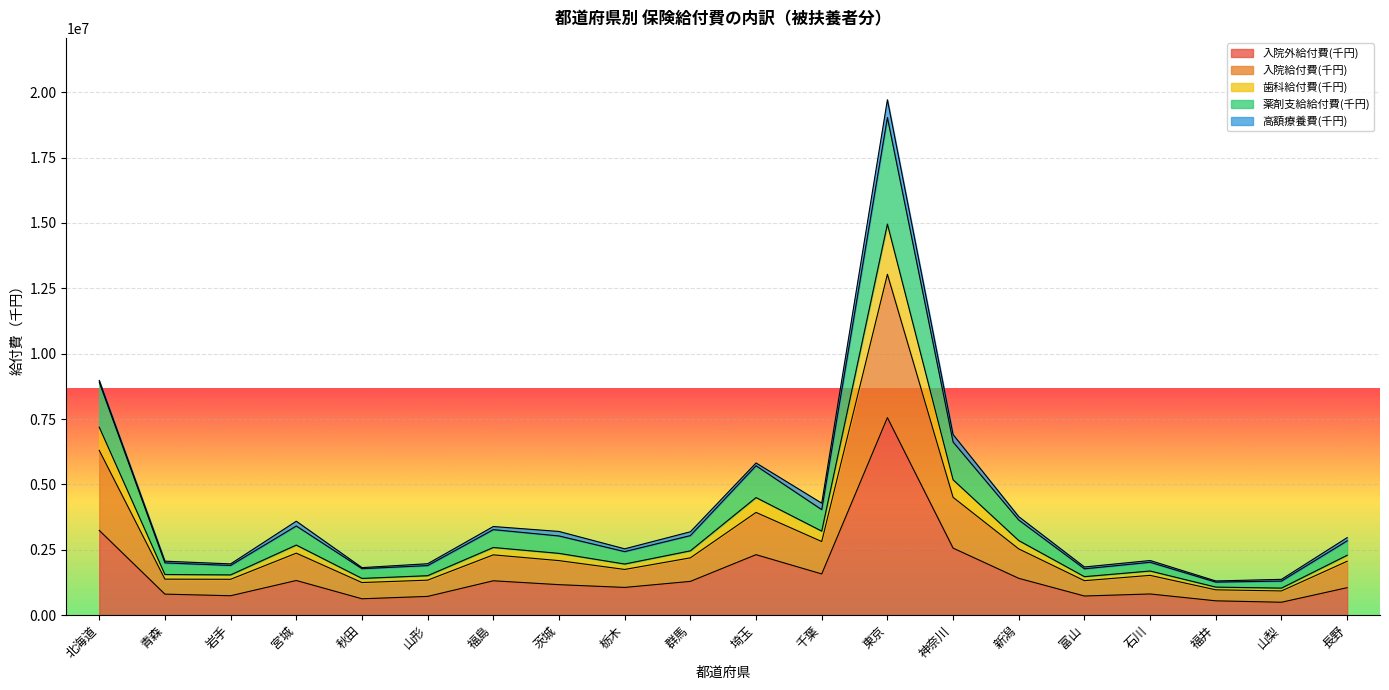

True or false: 歯科給付費(千円) has more than 2 points higher than both neighbors.

True